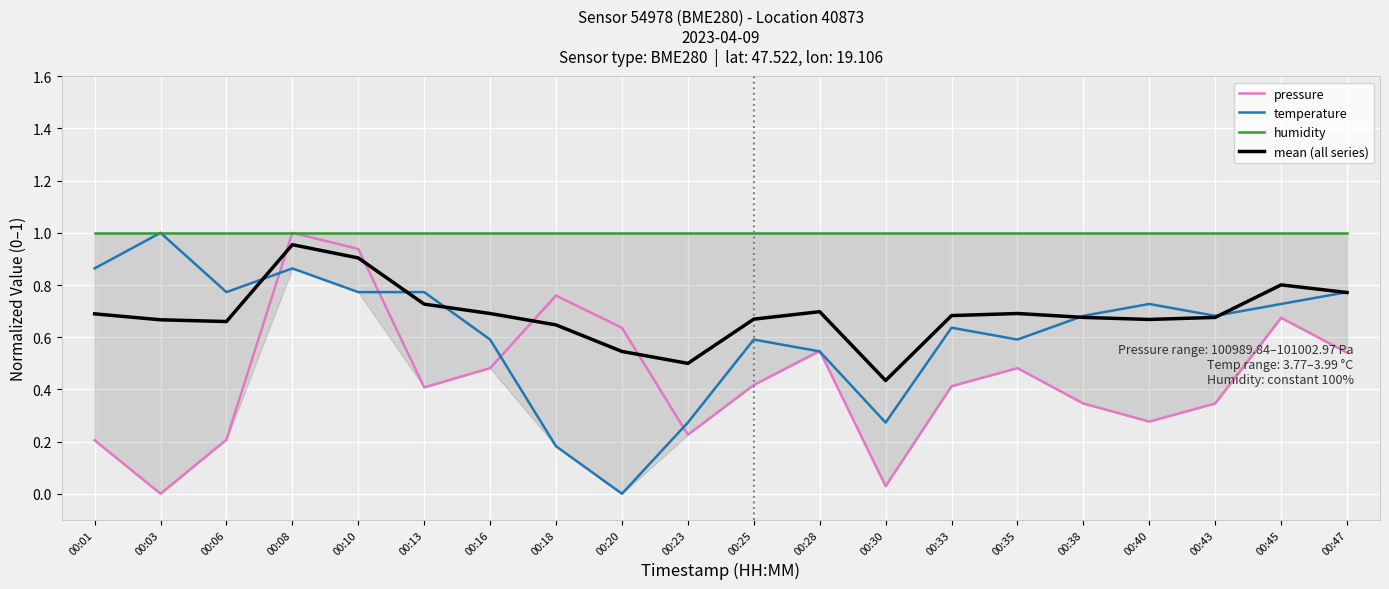

How many values in the temperature series exceed 0?

19